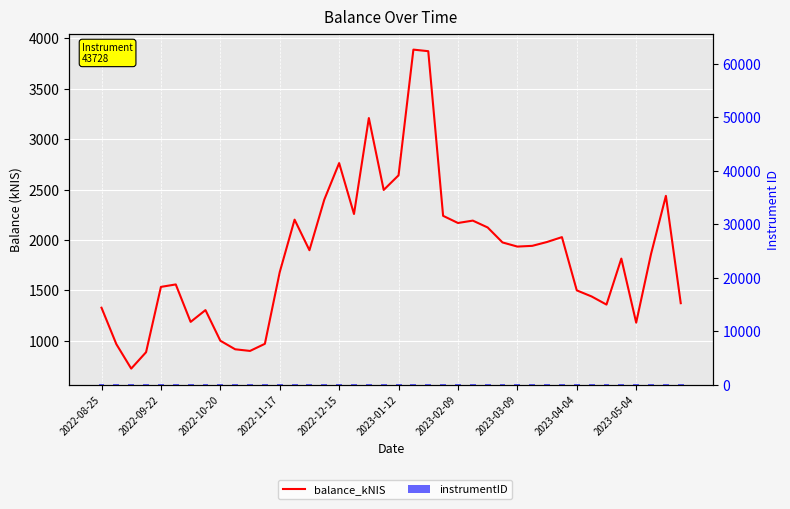

Which series has the widest spread of values?

balance_kNIS